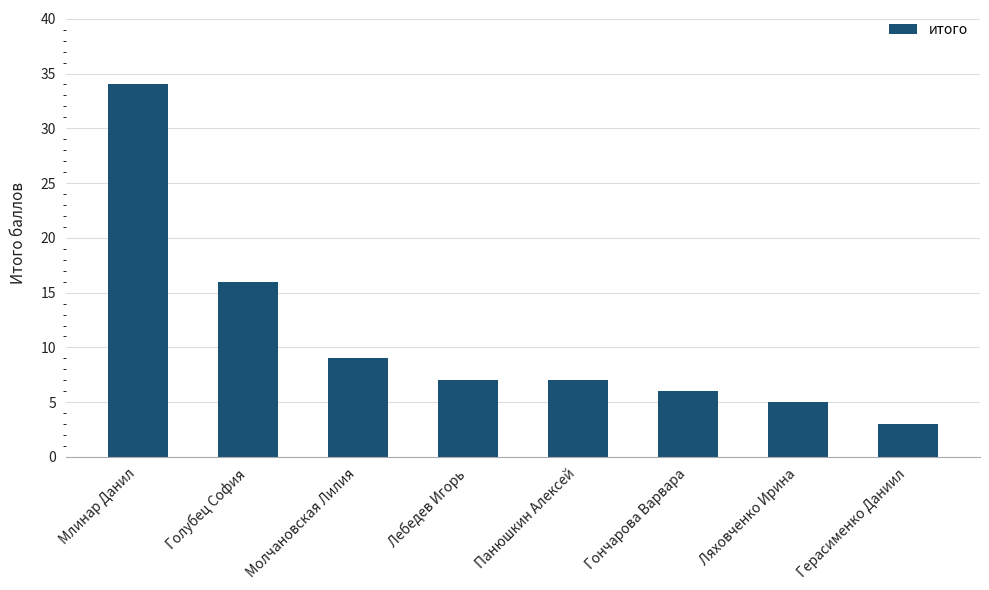

What is the difference between the values at Млинар Данил and Герасименко Даниил?

31